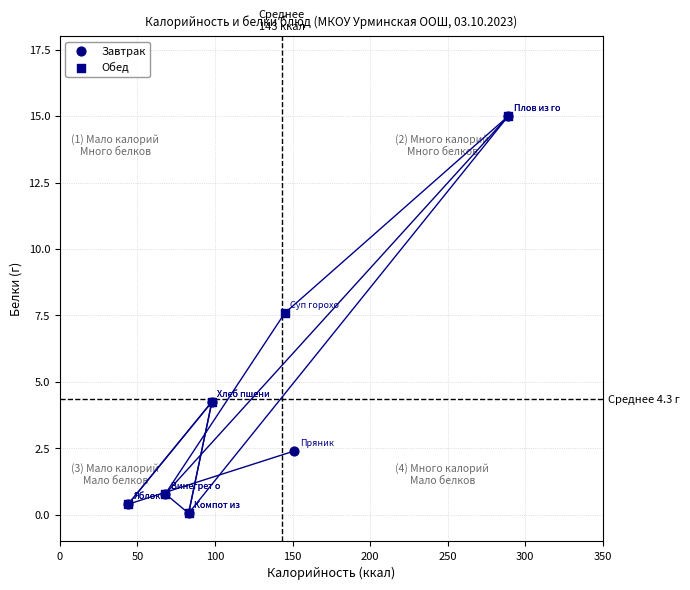

What are all the series names shown in the legend?

Завтрак, Обед